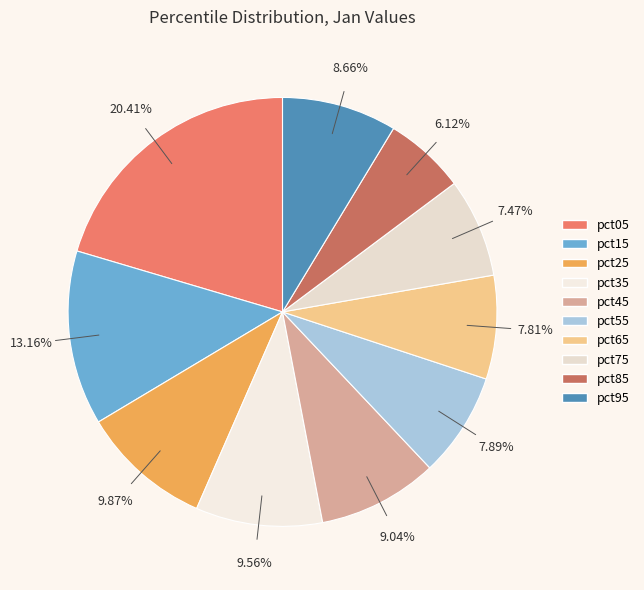

To the nearest percent, what percentage of the pie is pct75?

7%